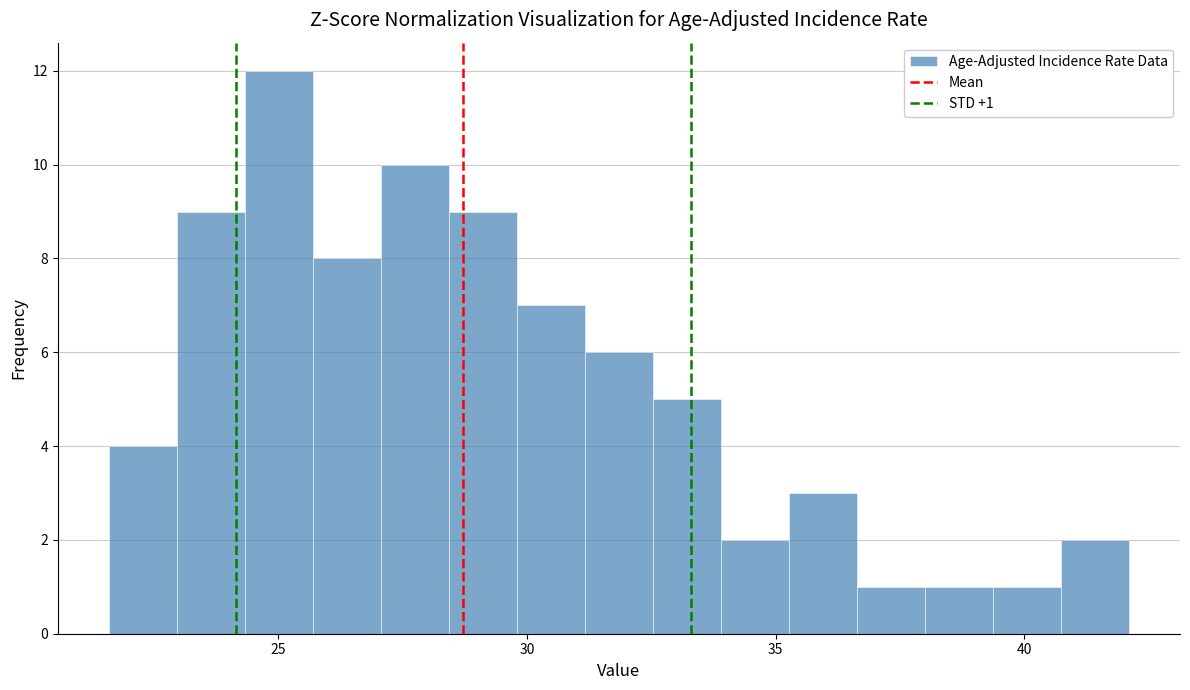

Around what value on the x-axis is the tallest bar? Give the approximate position of its centre, as read against the axis.

25.0